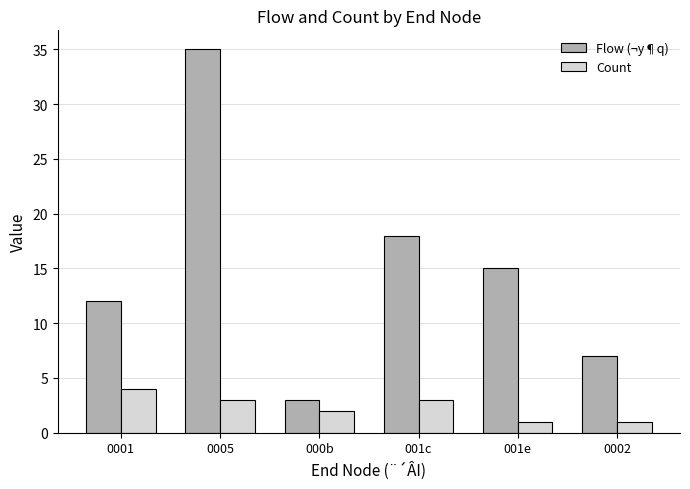

The Flow (¬y¶q) series shows 4 at 0002. True or false?

False